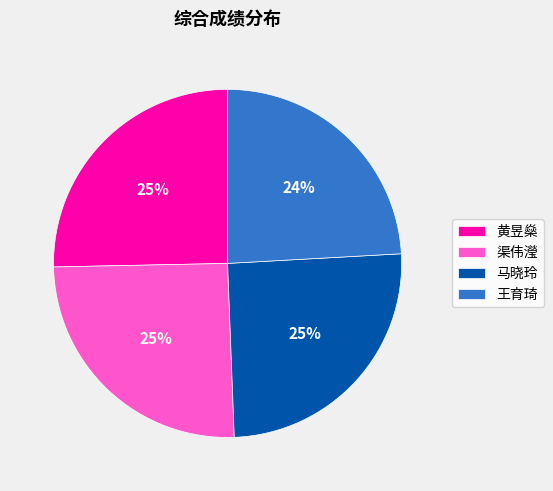

Is there any slice that represents more than half of the pie?

No